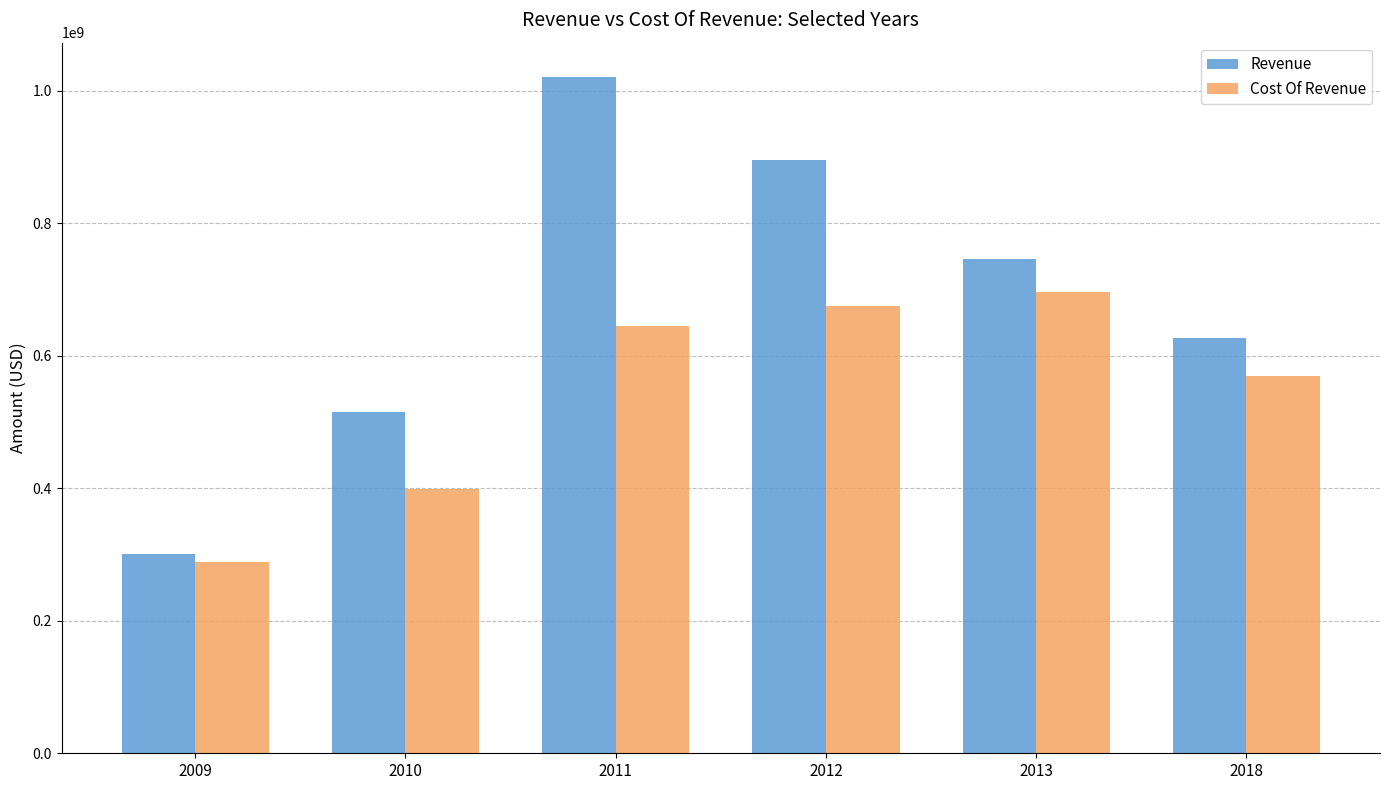

At which label does Cost Of Revenue reach its minimum?

2009